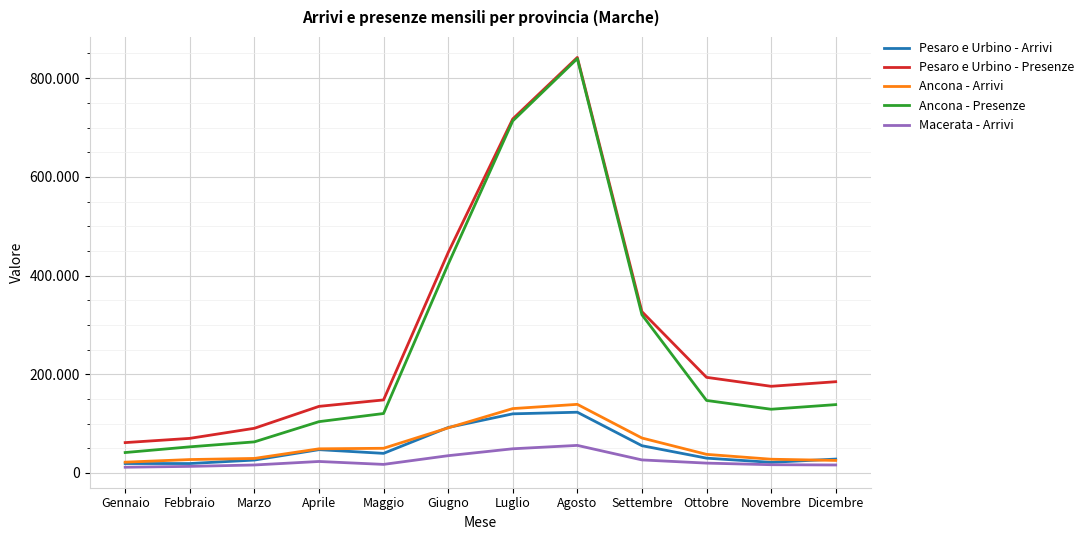

At which category does the chart reach its peak across all series?

Agosto